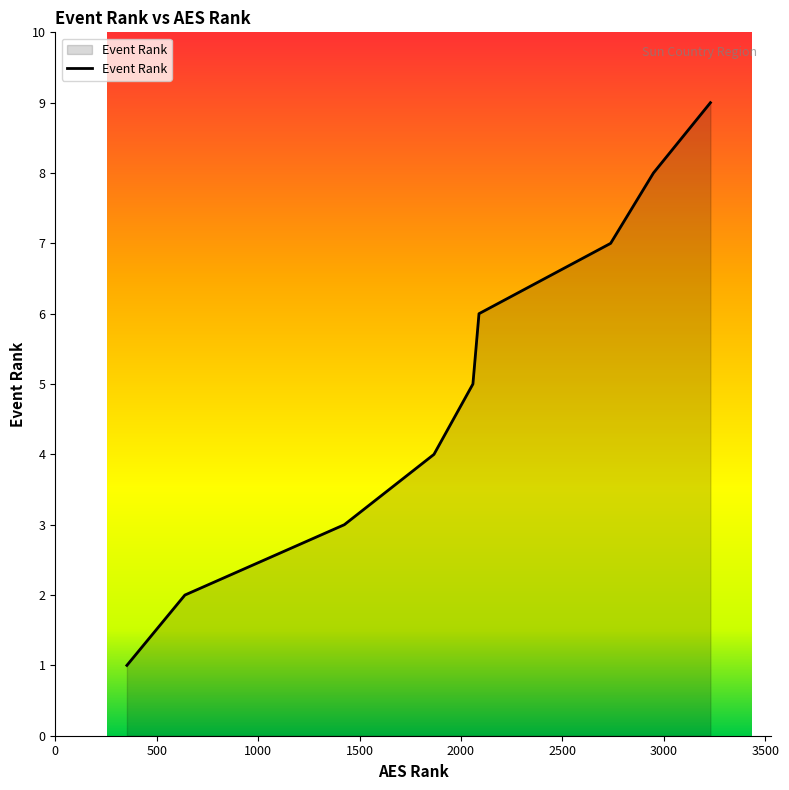

How many lines are shown in the chart?

1